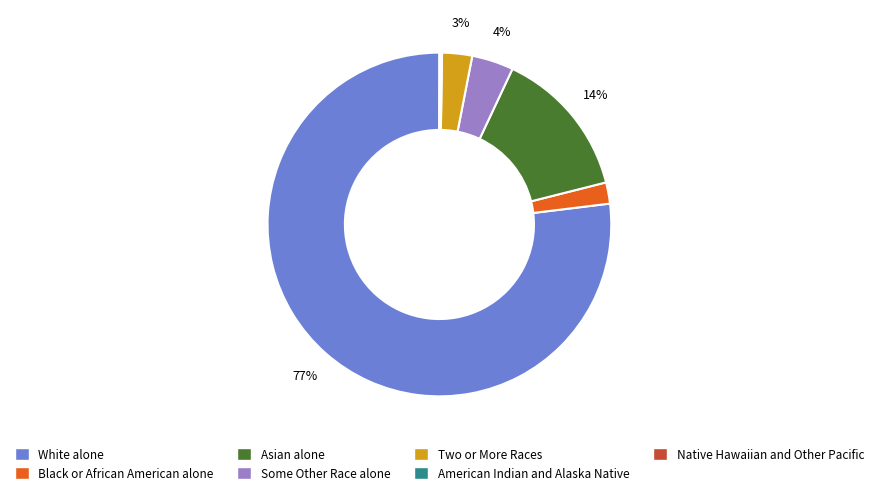

To the nearest percent, what is the difference between the largest and smallest slice percentages?

77%